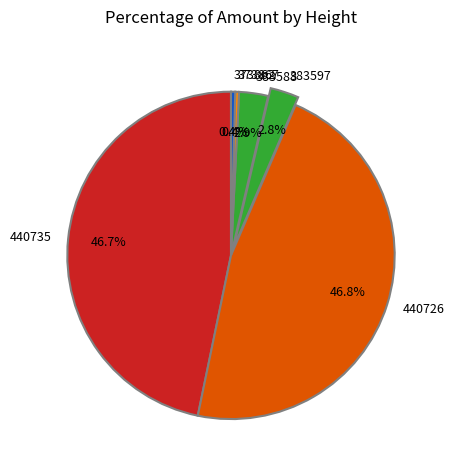

To the nearest percent, what is the average slice percentage?

17%